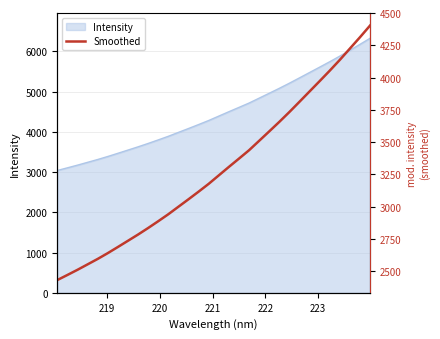

What is the label of the 31st point from the right?

219